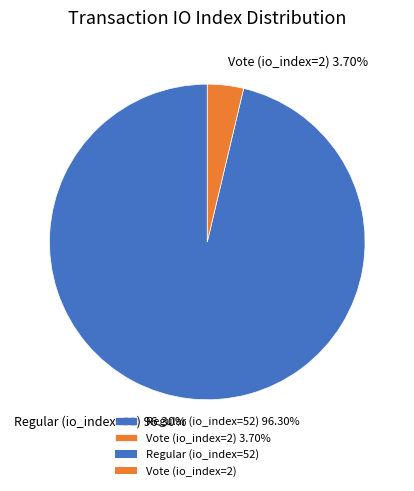

True or false: Regular (io_index=52) accounts for 96% of the total.

True